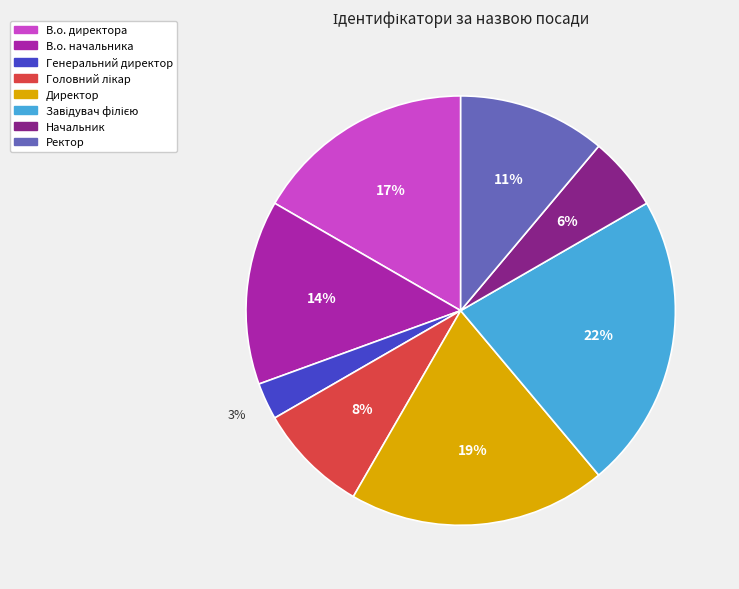

To the nearest percent, what is the difference between the largest and smallest slice percentages?

19%